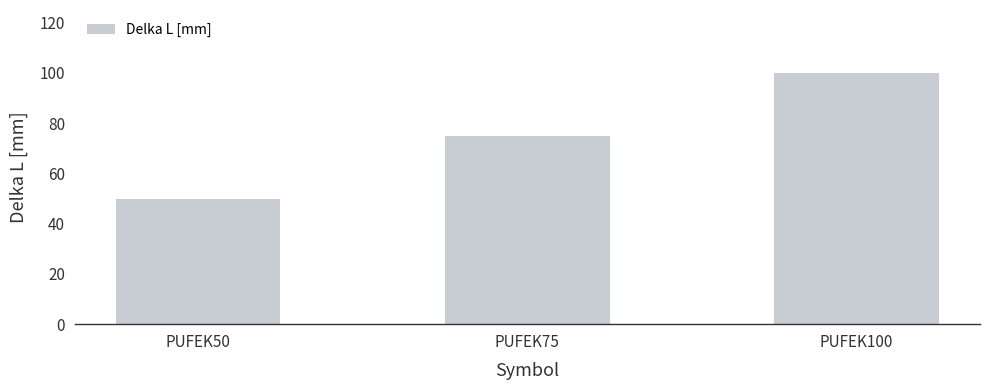

List the labels in order of value, largest first.

PUFEK100, PUFEK75, PUFEK50